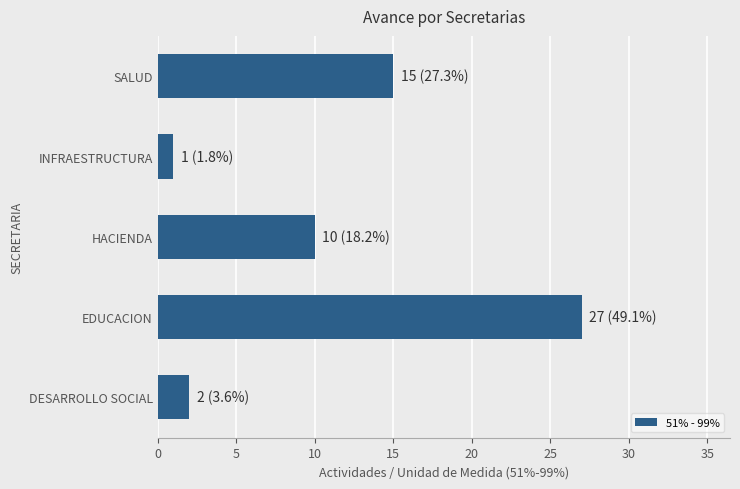

What is the difference between the maximum and minimum values?

26